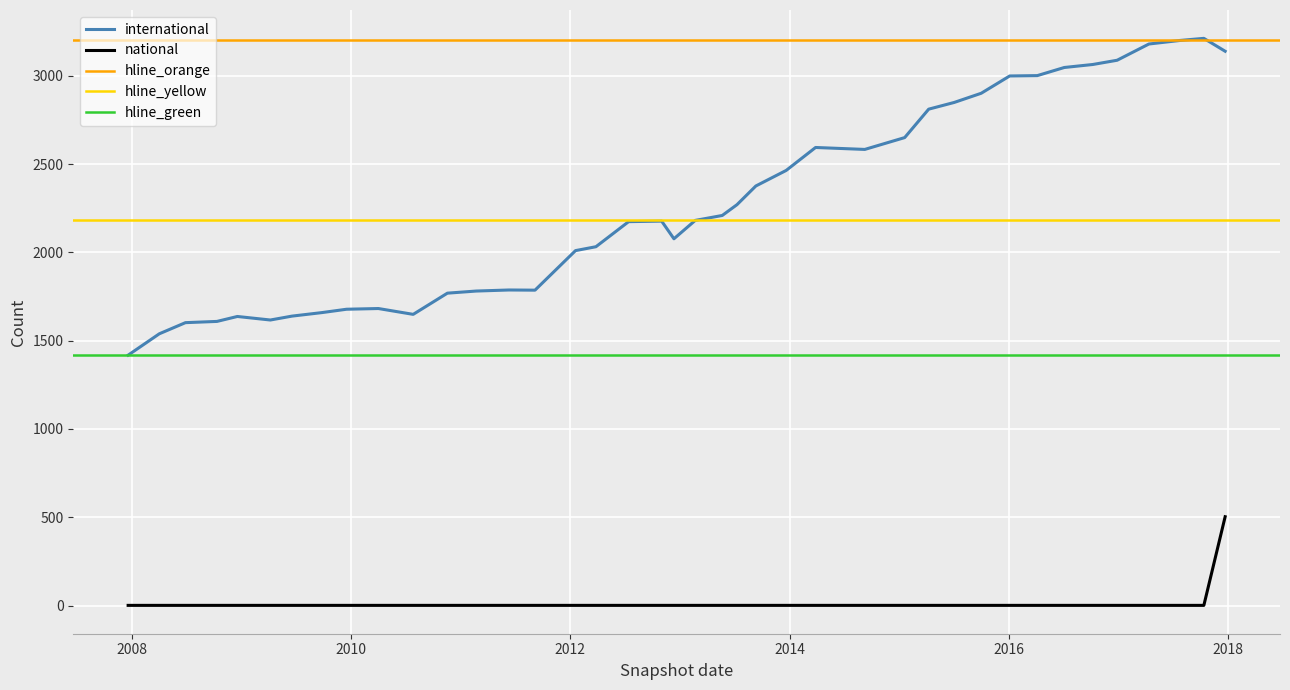

Rank the series at 2016-07-04 from highest to lowest value.

international, national